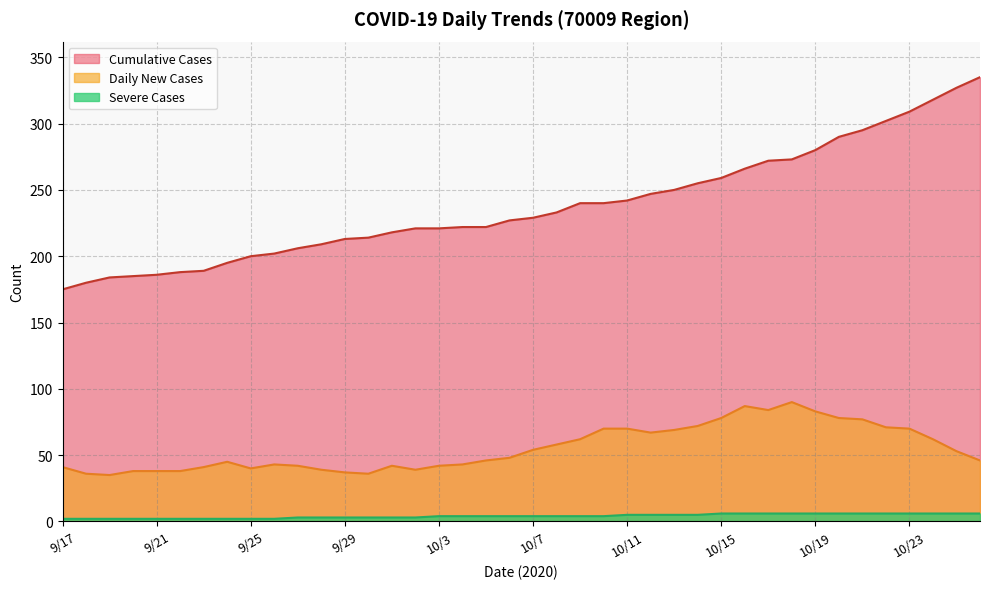

How many interior local peaks (higher than both neighbors) does the data have?

5